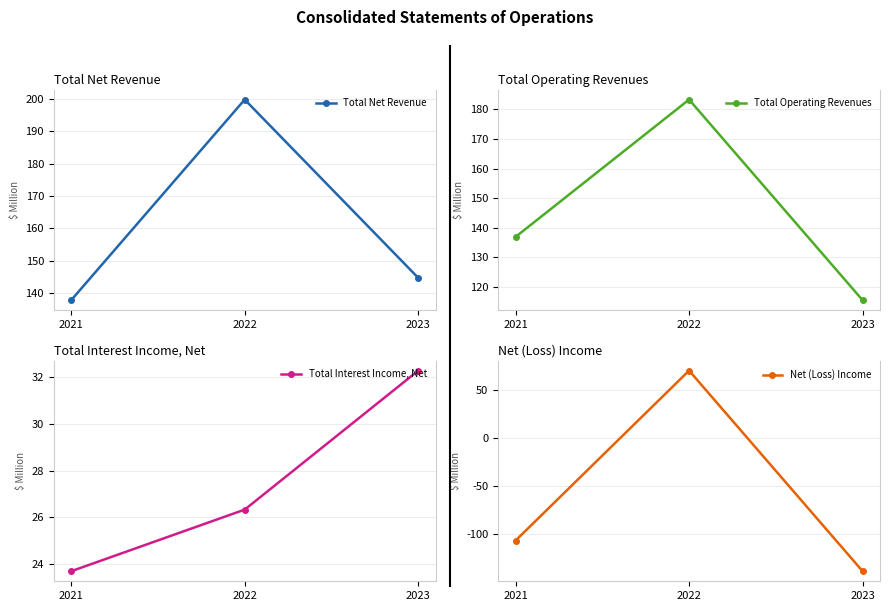

How many positive values does the Net (Loss) Income series have?

1